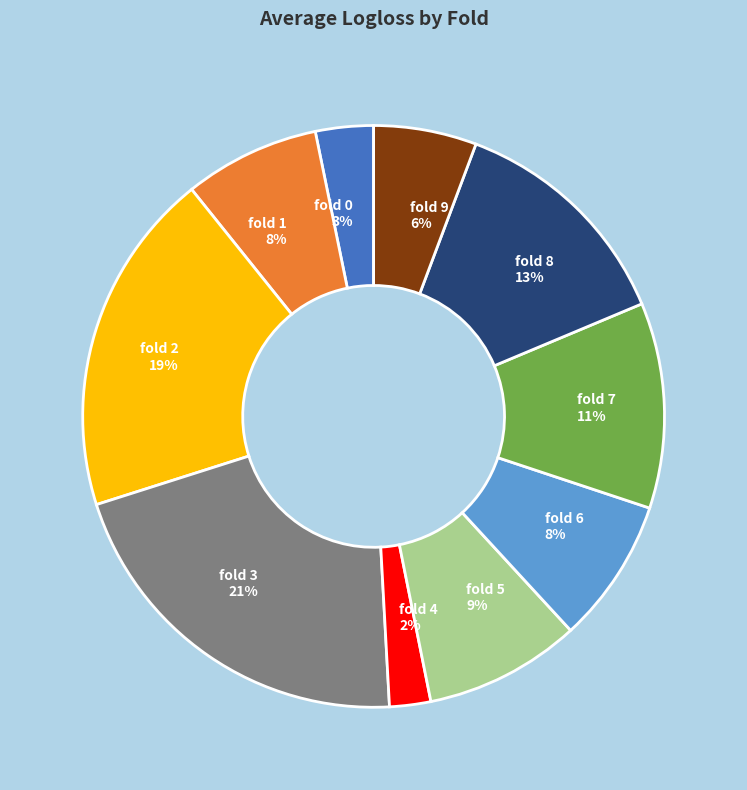

The fold 5 9% slice represents 9% of the pie. True or false?

True